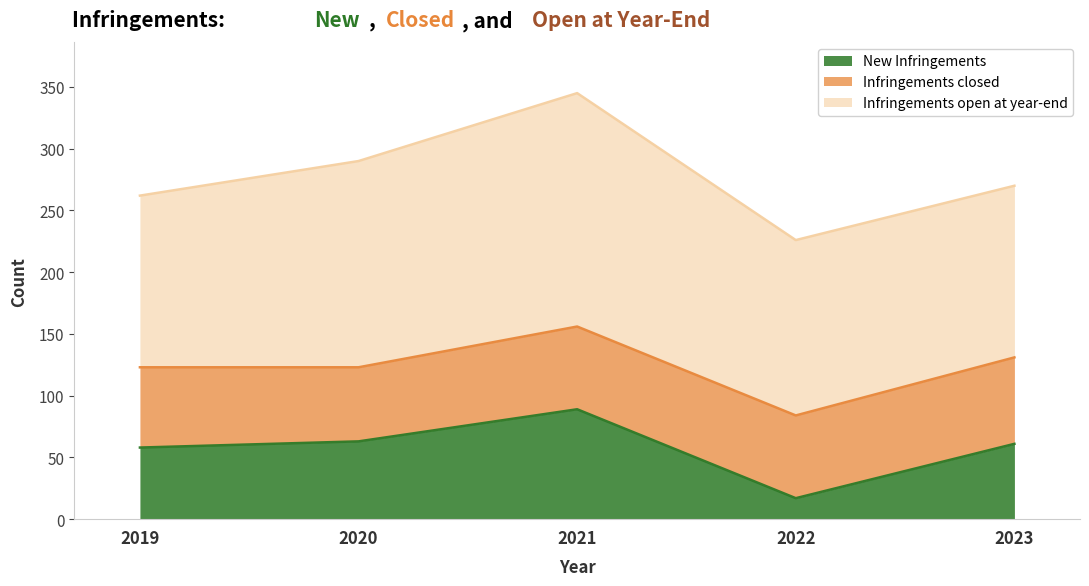

How many lines are shown in the chart?

3